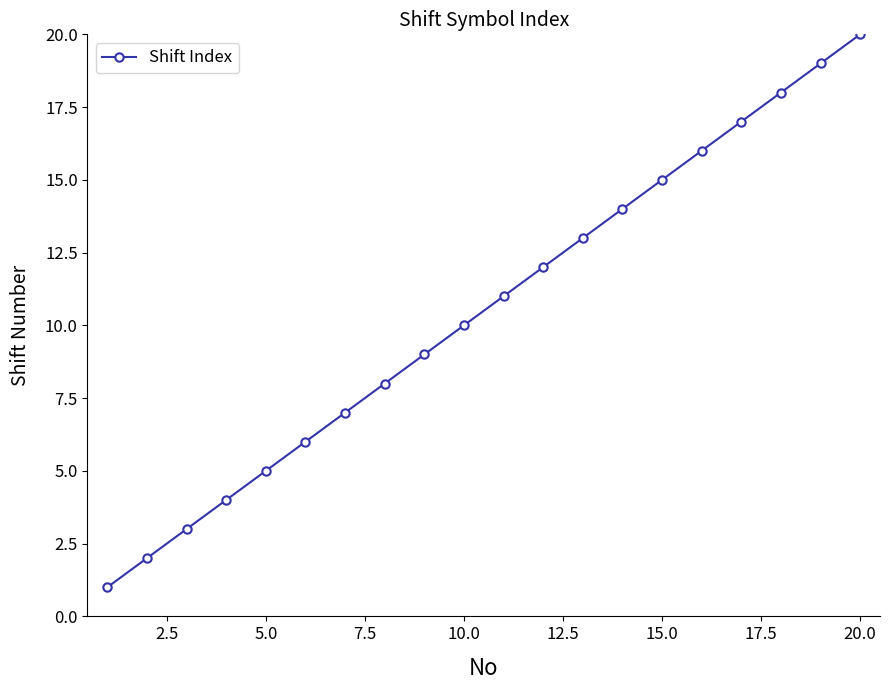

What is the greatest value displayed?

20